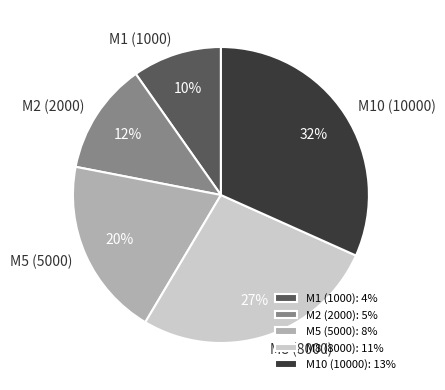

To the nearest percent, what portion does М5 (5000) represent?

20%